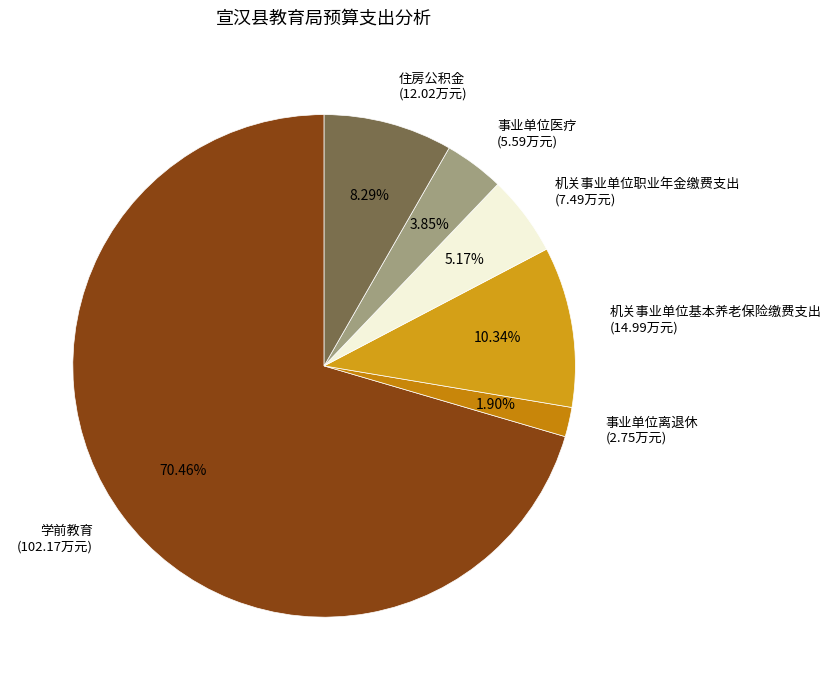

Does 机关事业单位职业年金缴费支出 account for over 50% of the chart?

No